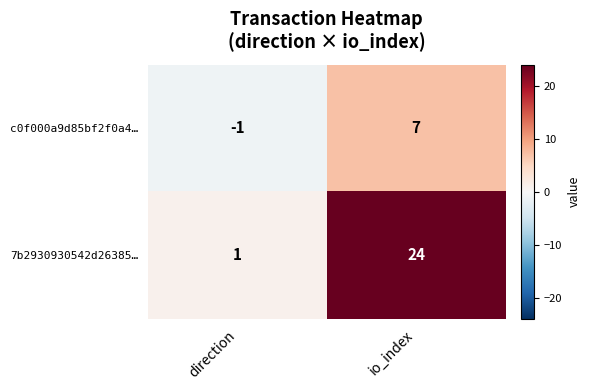

At how many categories does at least one series exceed 0?

2